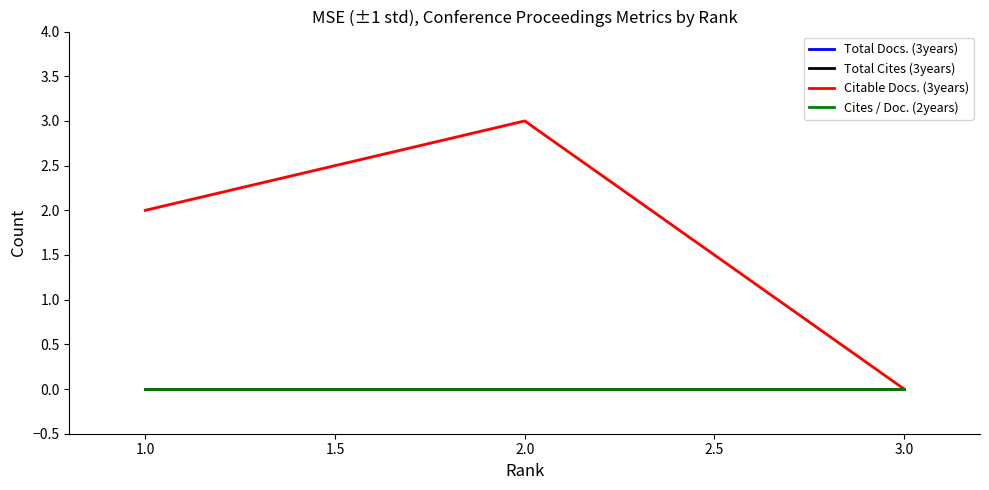

Does the chart display data point markers on the line(s)?

No